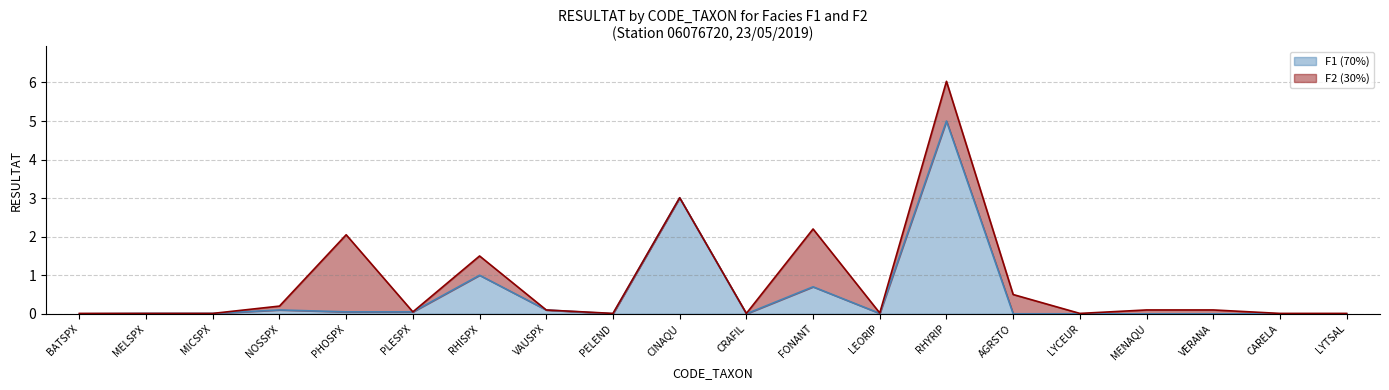

How many interior local valleys (lower than both neighbors) does the data have?

3